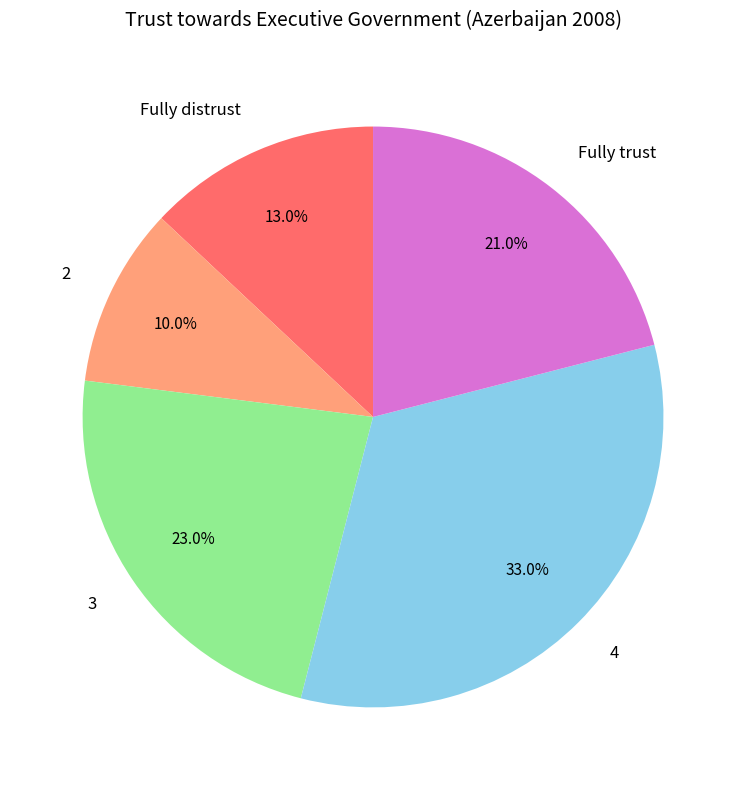

Approximately how many times larger is the value at Fully distrust compared to 3?

0.6